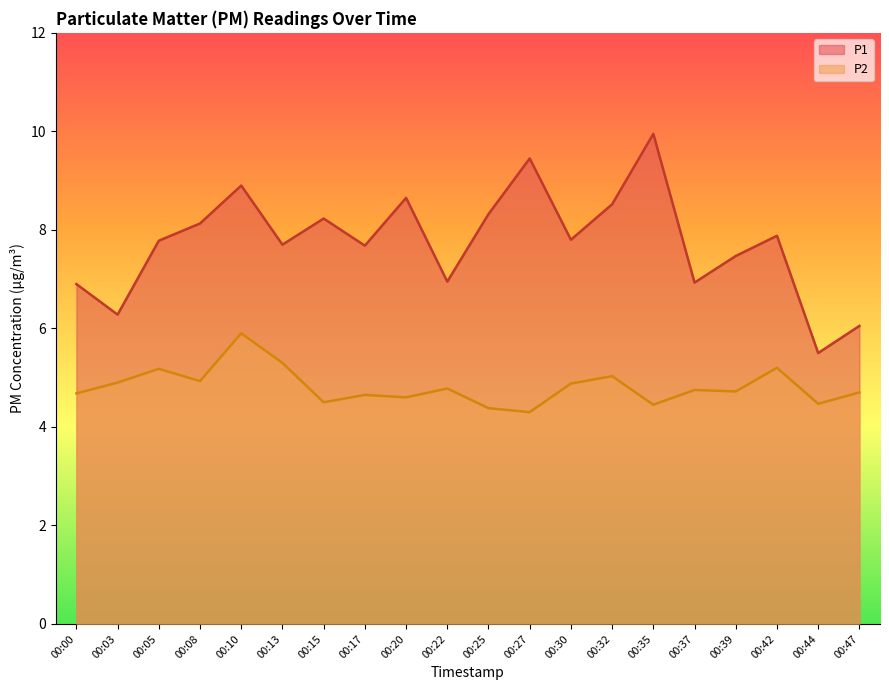

Between 00:15 and 00:47, which series saw the biggest shift?

P1